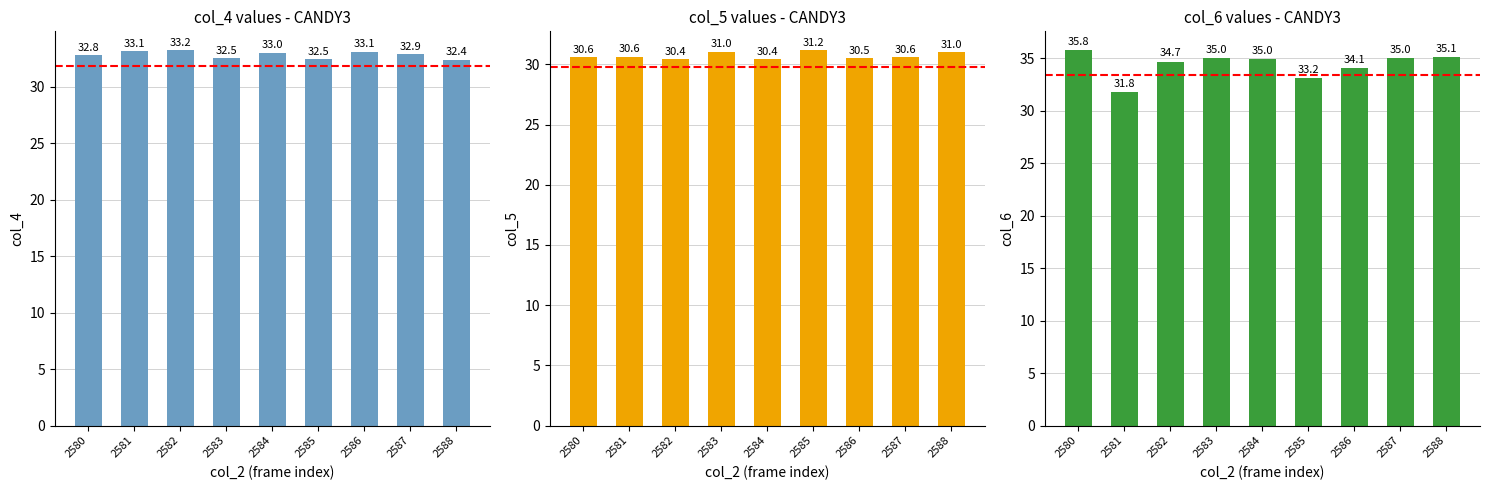

Reading left to right, transcribe all the data shown in this chart.

col_4: 32.8	33.1	33.2	32.5	33.0	32.5	33.1	32.9	32.4
col_5: 30.6	30.6	30.4	31.0	30.4	31.2	30.5	30.6	31.0
col_6: 35.8	31.8	34.7	35.0	35.0	33.2	34.1	35.0	35.1